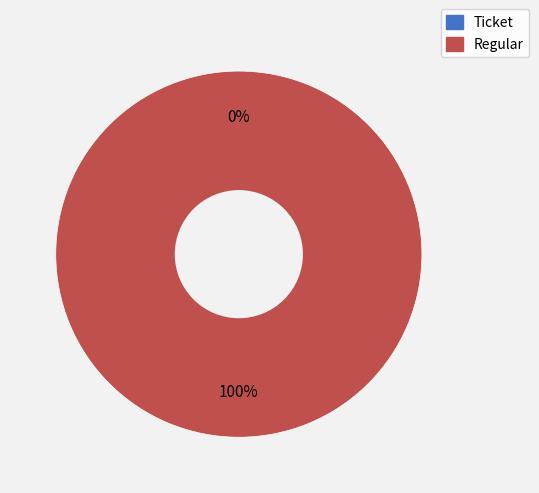

Which slice represents more than half of the pie?

Regular